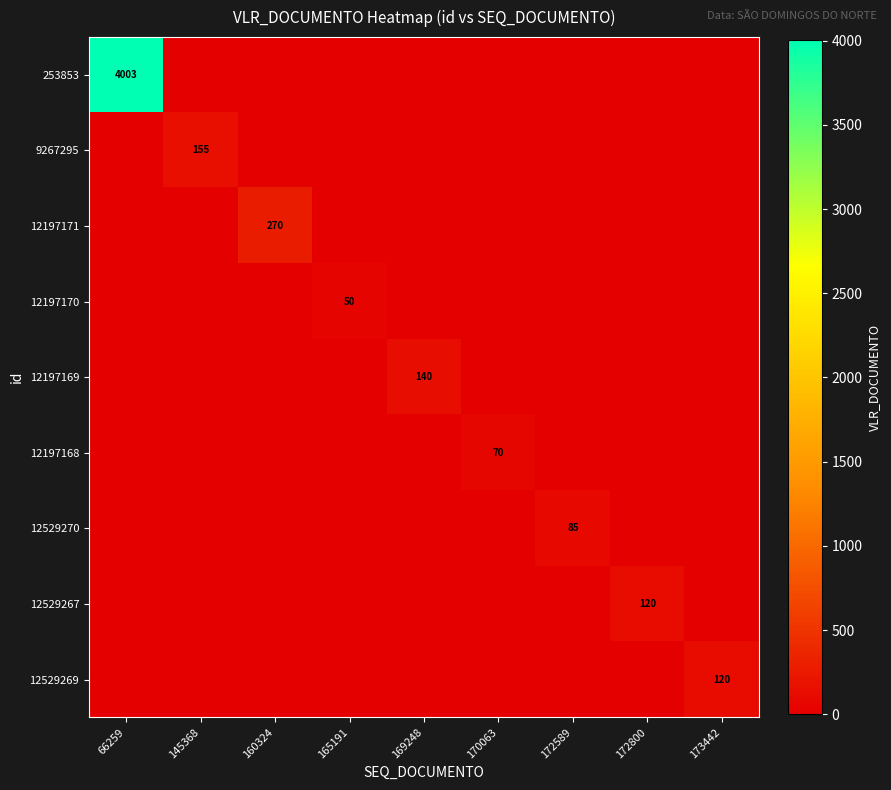

The value of 12197171 at 160324 is 270. True or false?

True